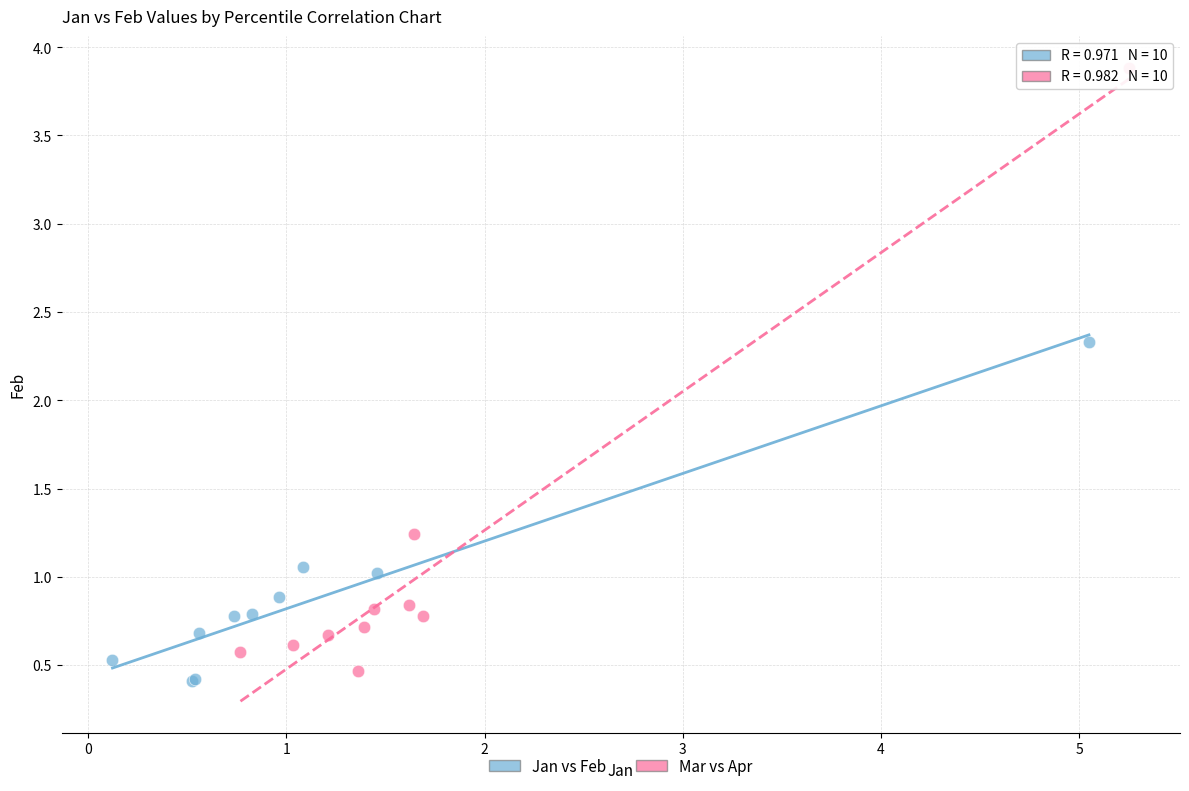

Which series has the largest Y range (max minus min)?

Mar vs Apr